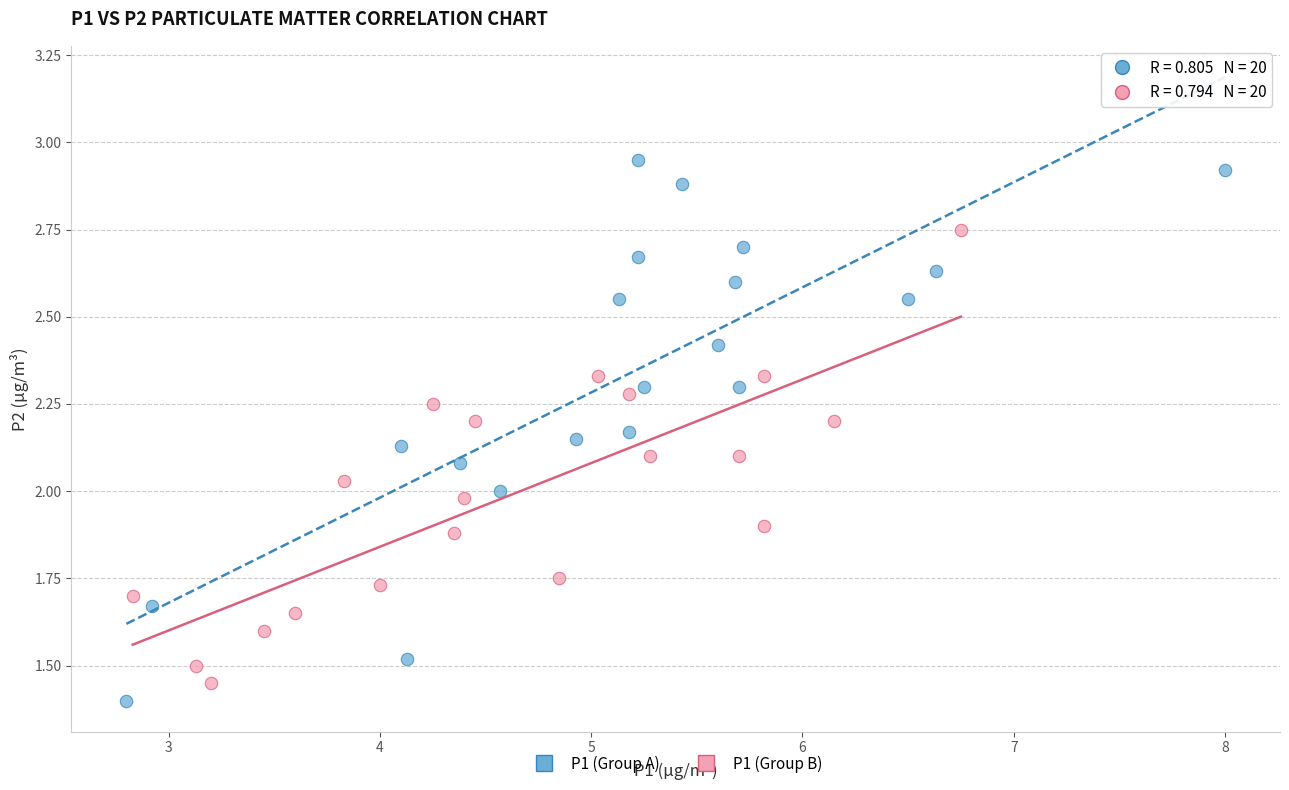

What are all the series names shown in the legend?

P1 (Group A), P1 (Group B)